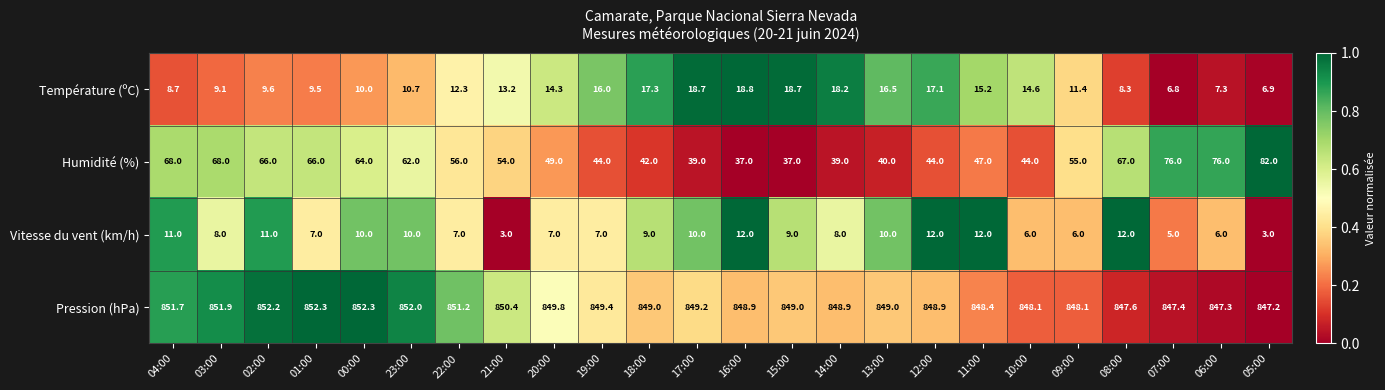

At which label does Vitesse du vent (km/h) first exceed 9?

04:00